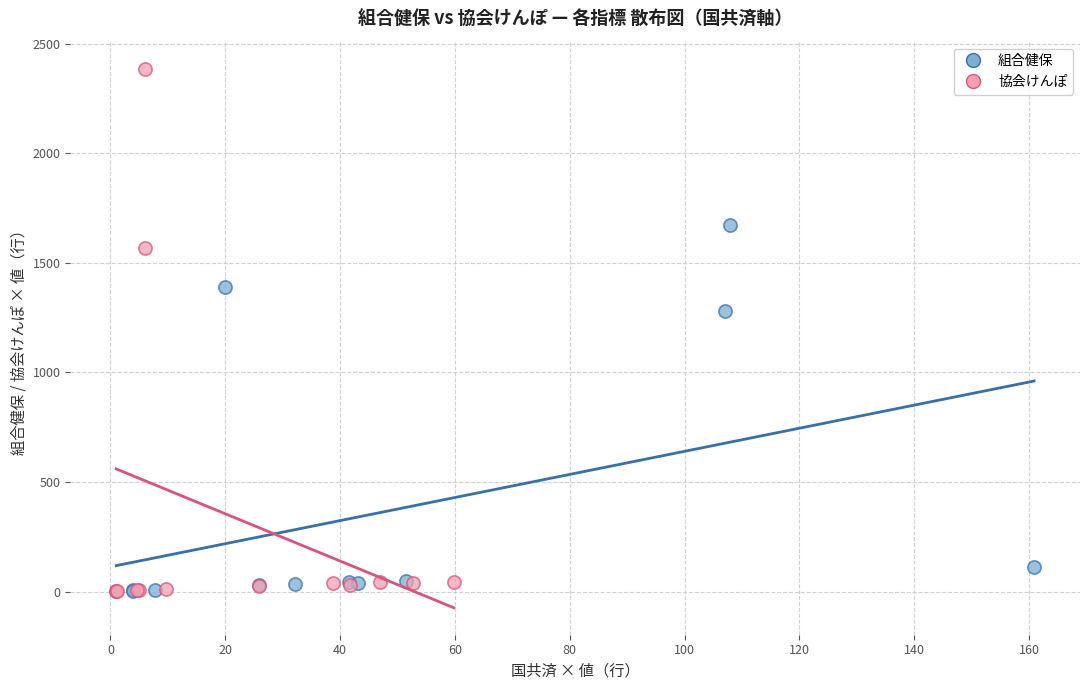

Which series contains the highest Y value?

協会けんぽ